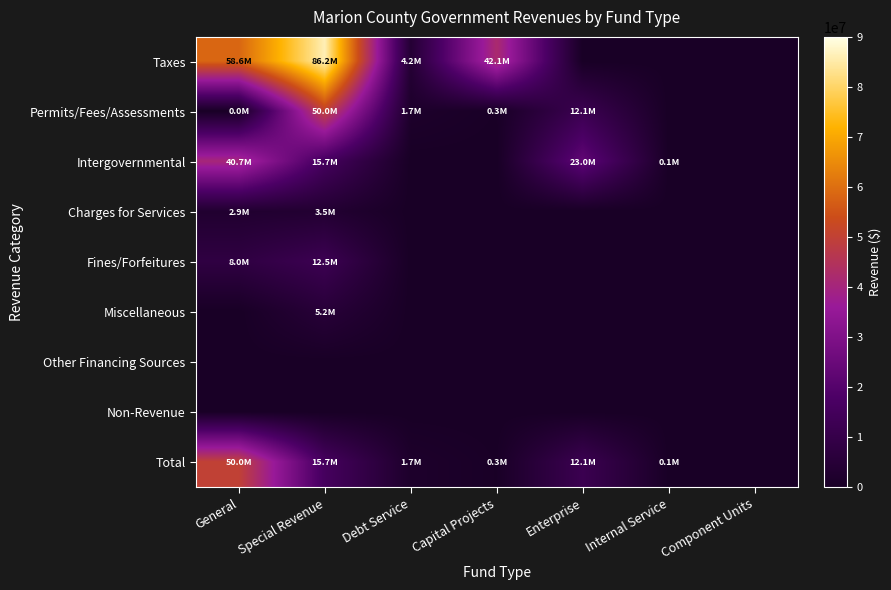

Which category has the highest value across all series?

Special Revenue